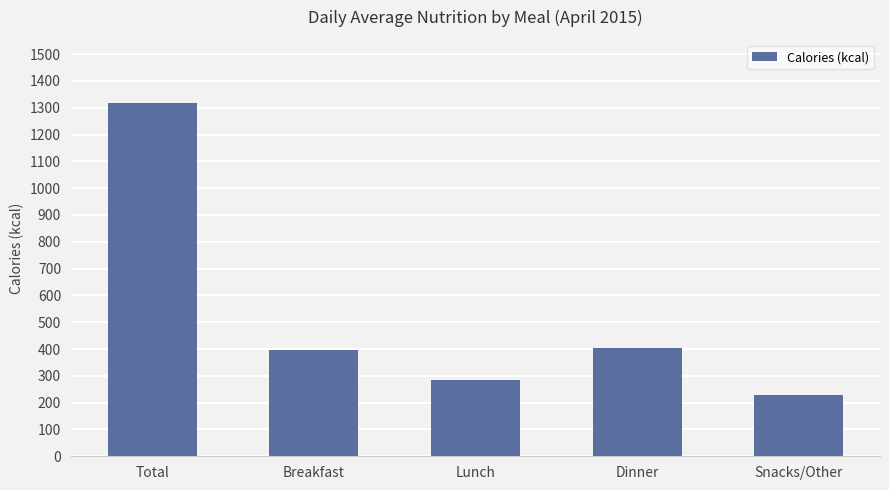

Does the chart contain stacked bars?

No